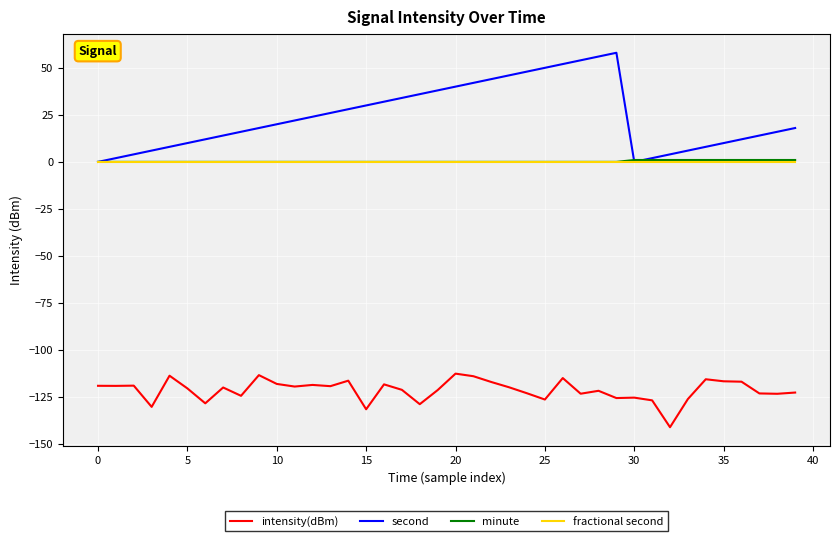

How many lines are shown in the chart?

4